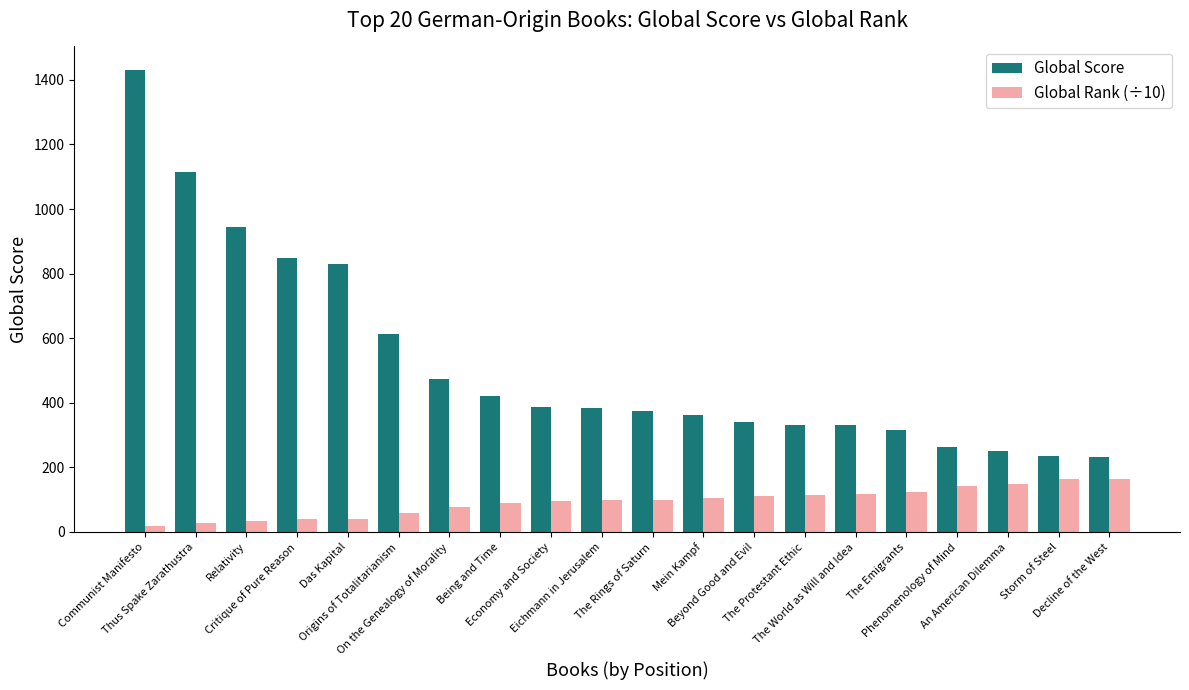

What is the difference between the maximum and minimum values in the Global Score series?

1201.0